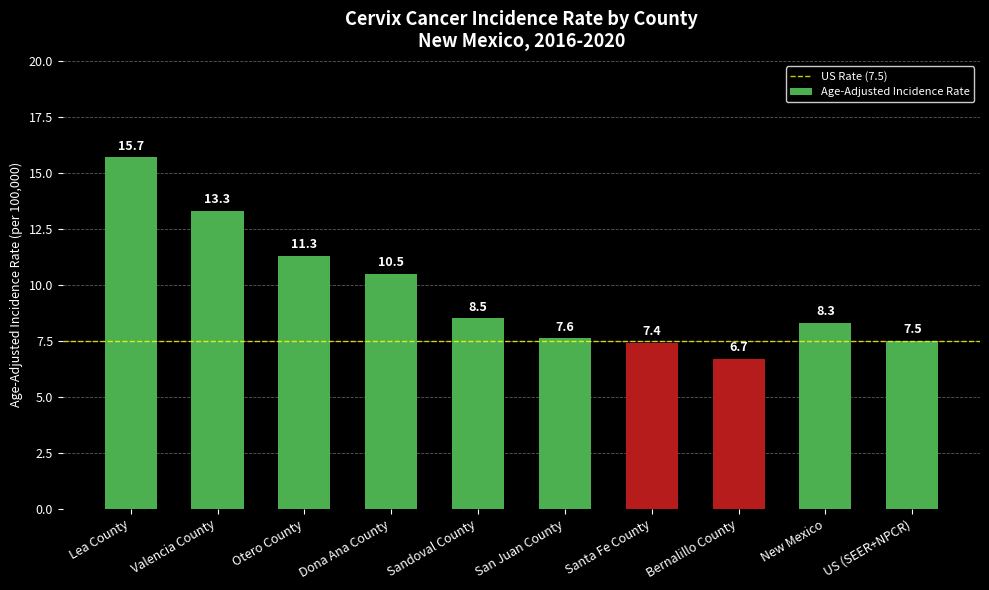

What is the greatest value displayed?

15.7